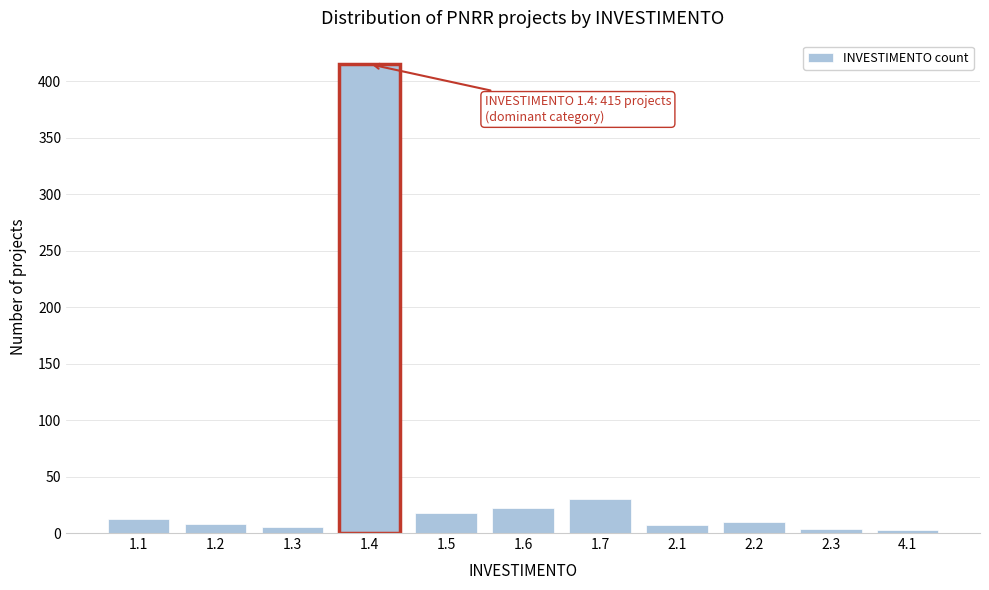

The value at 1.4 is 563. True or false?

False